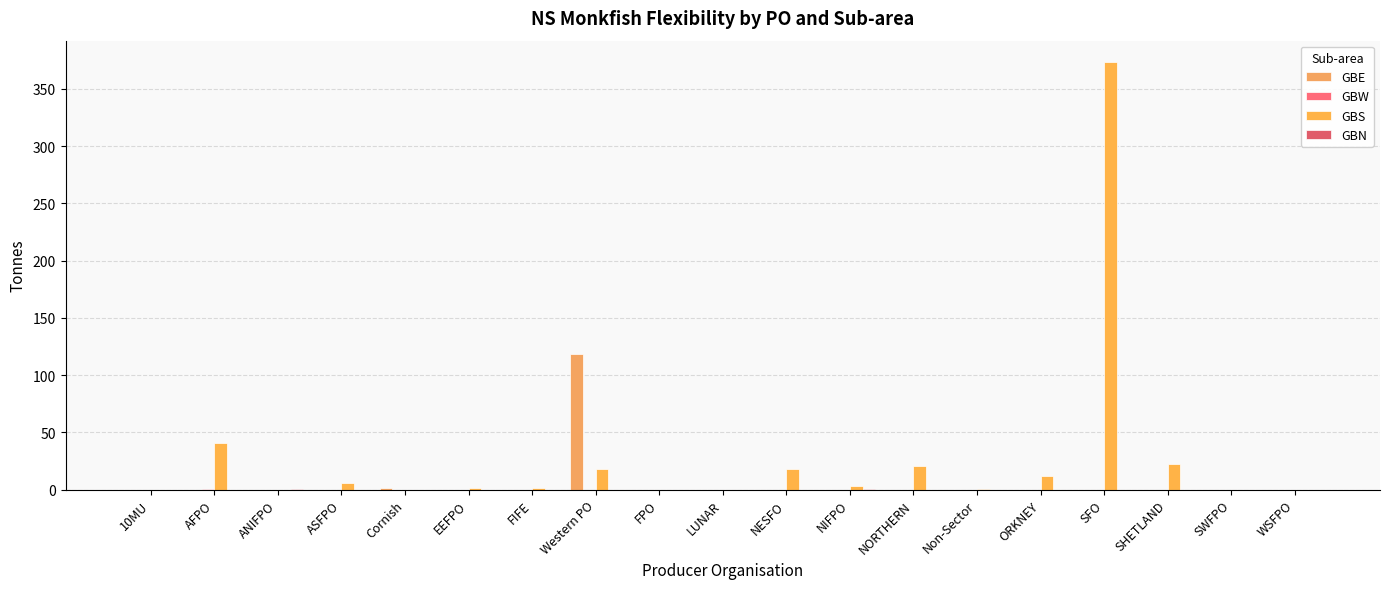

Which series has the largest range (max minus min)?

GBS